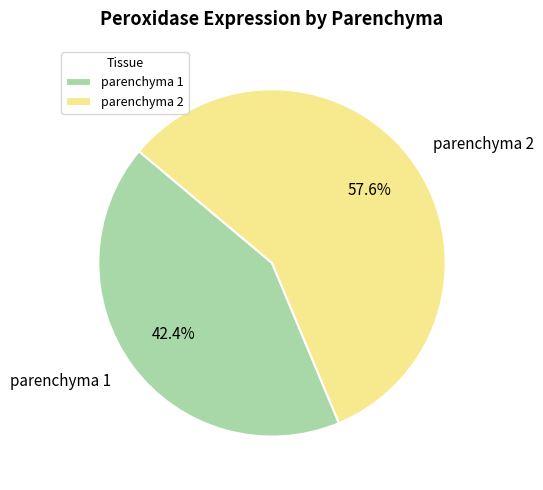

Between parenchyma 1 and parenchyma 2, which is larger?

parenchyma 2